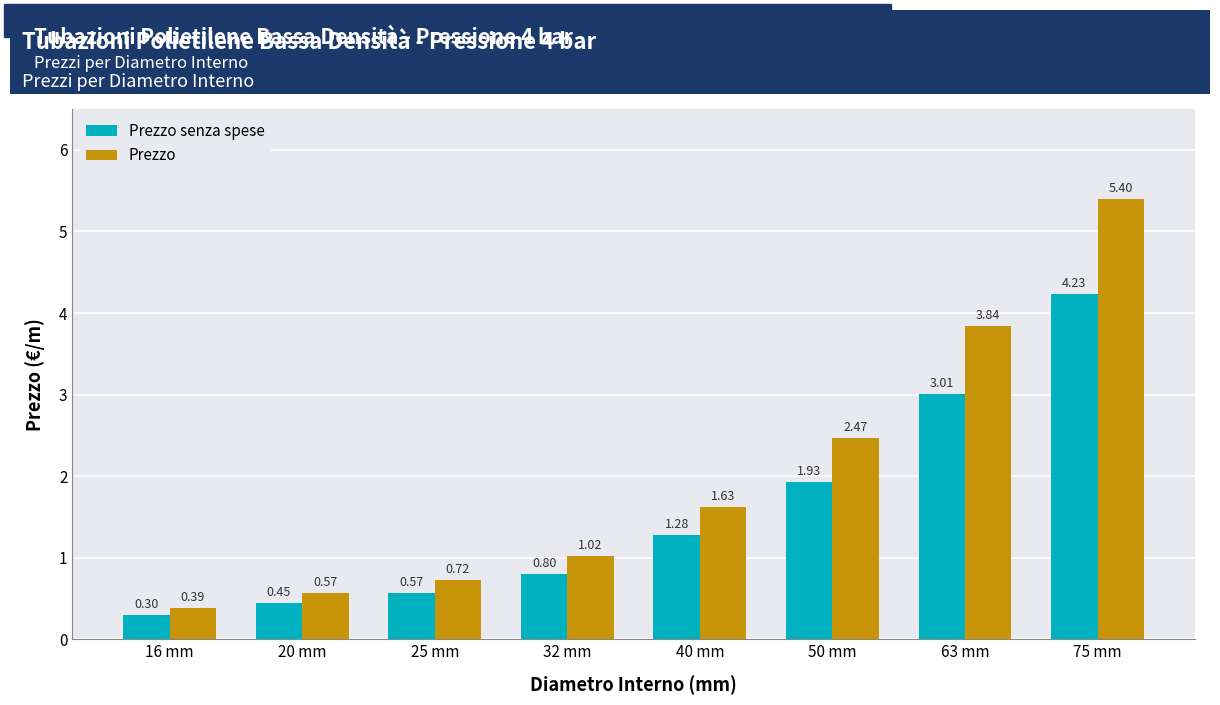

Which series has the largest total across all categories?

Prezzo